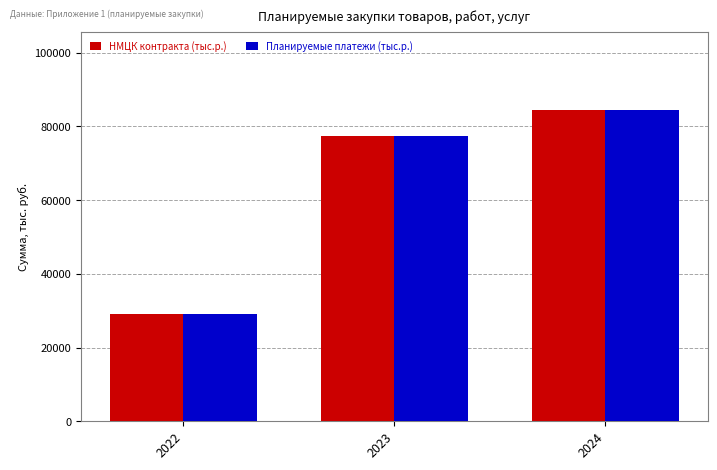

At which category does the chart reach its peak across all series?

2024